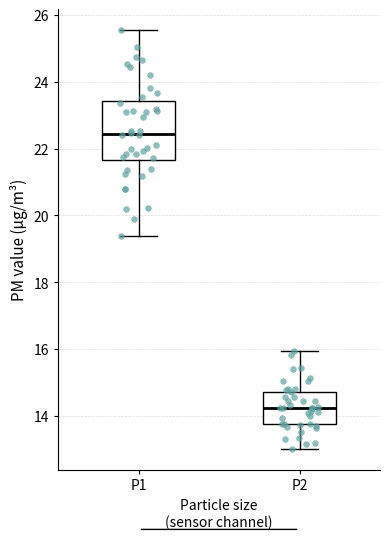

Reading left to right, transcribe this box plot: for each box, give where its median line is, the range the box spans, and where its two whiskers end, as read against the y-axis. The values are not printed on the chart, so give them approximately, as read against the axis.

P1: median 22.4, box 21.6 to 23.4, whiskers 19.4 to 25.6
P2: median 14.2, box 13.8 to 14.8, whiskers 13.0 to 16.0